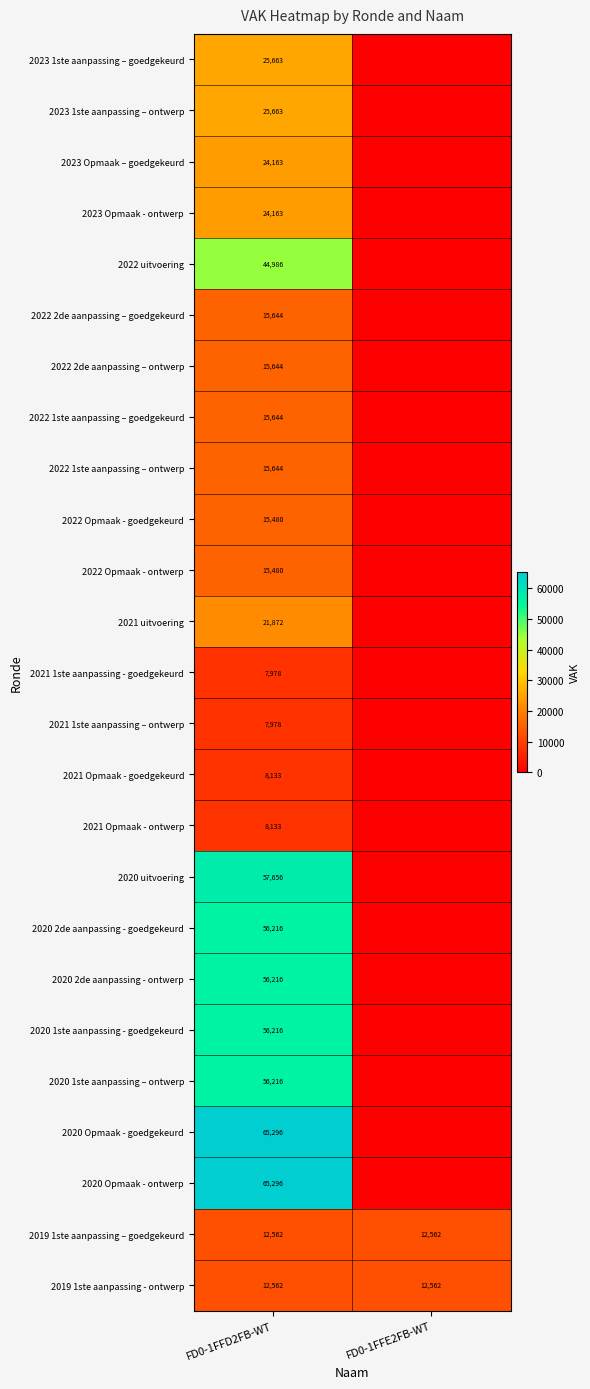

What is the maximum value for 2019 1ste aanpassing – goedgekeurd?

12562